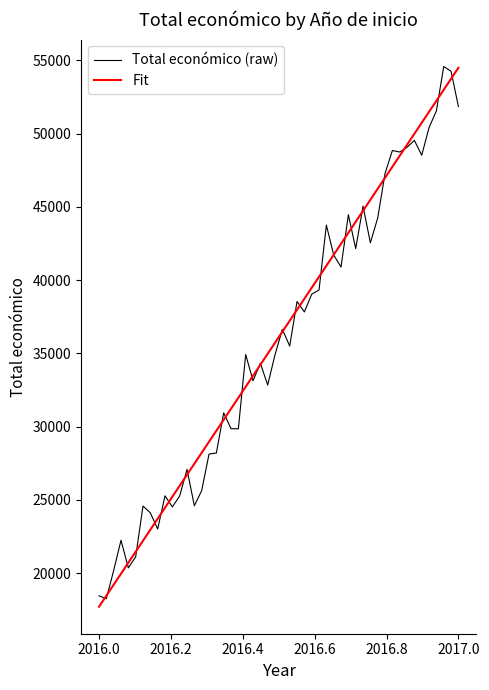

What is the smallest value displayed?

17700.0